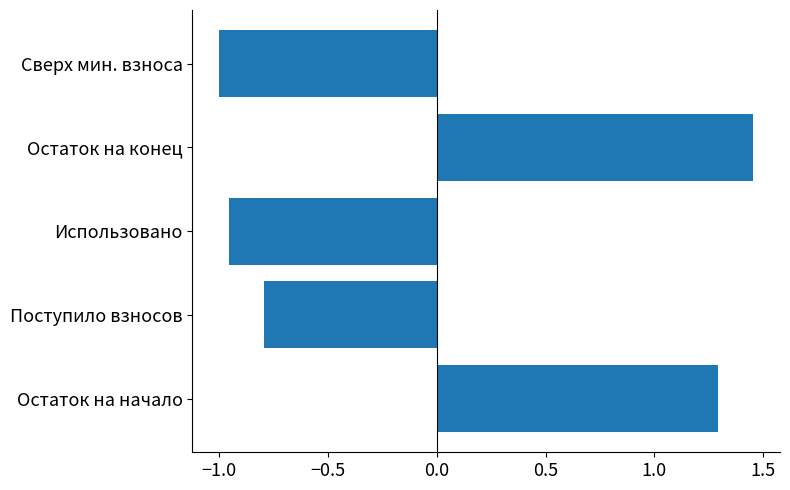

At which category does the chart reach its minimum across all series?

Сверх мин. взноса